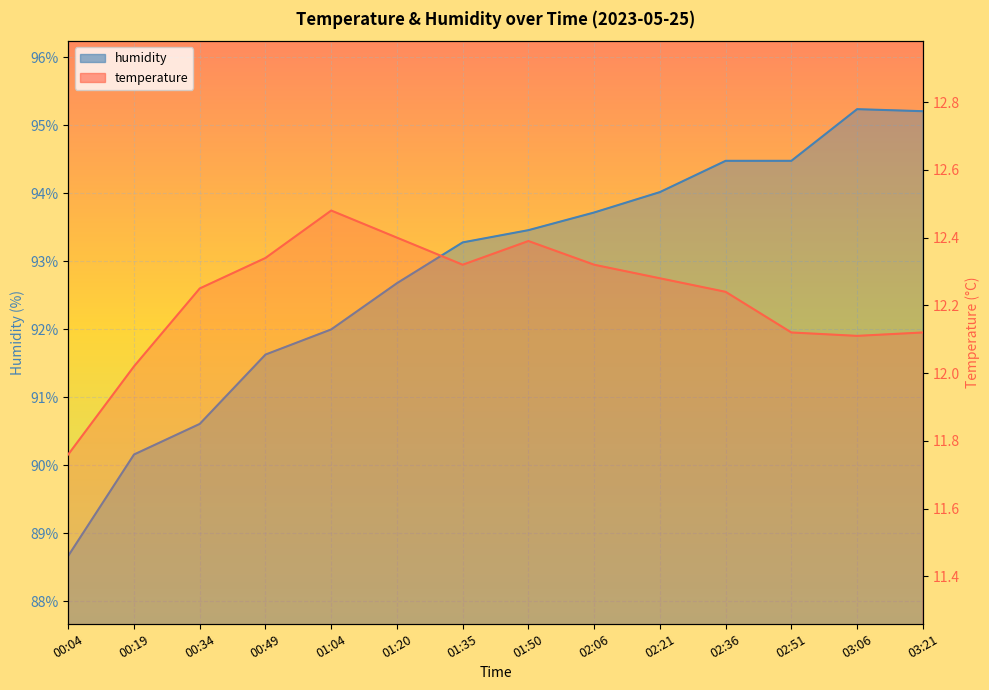

What is the label of the 3rd point from the right?

02:51